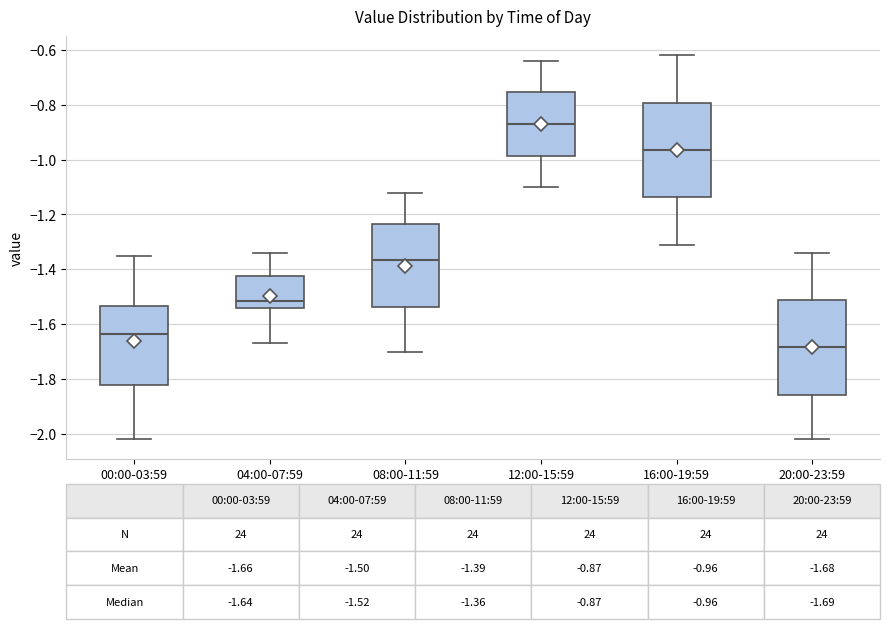

Which box has the highest median line?

12:00-15:59